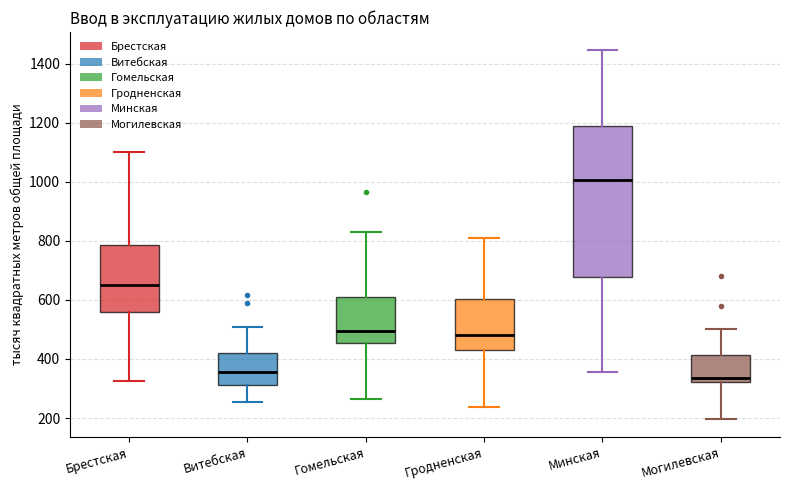

Reading left to right, read every box against the y-axis: the position of its median line, the range the box covers, and the ends of its whiskers. The values are not printed on the chart, so give them approximately, as read against the axis.

Брестская: median 660, box 560 to 780, whiskers 320 to 1100
Витебская: median 360, box 320 to 420, whiskers 260 to 500
Гомельская: median 500, box 460 to 600, whiskers 260 to 820
Гродненская: median 480, box 440 to 600, whiskers 240 to 820
Минская: median 1000, box 680 to 1180, whiskers 360 to 1440
Могилевская: median 340, box 320 to 420, whiskers 200 to 500